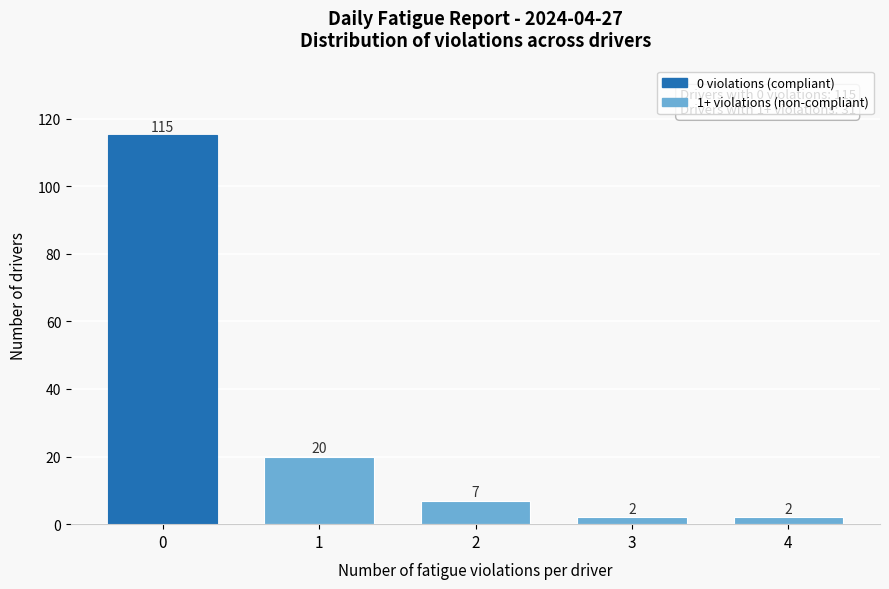

Over which range of the x-axis is the bar tallest?

-0.5 to 0.5